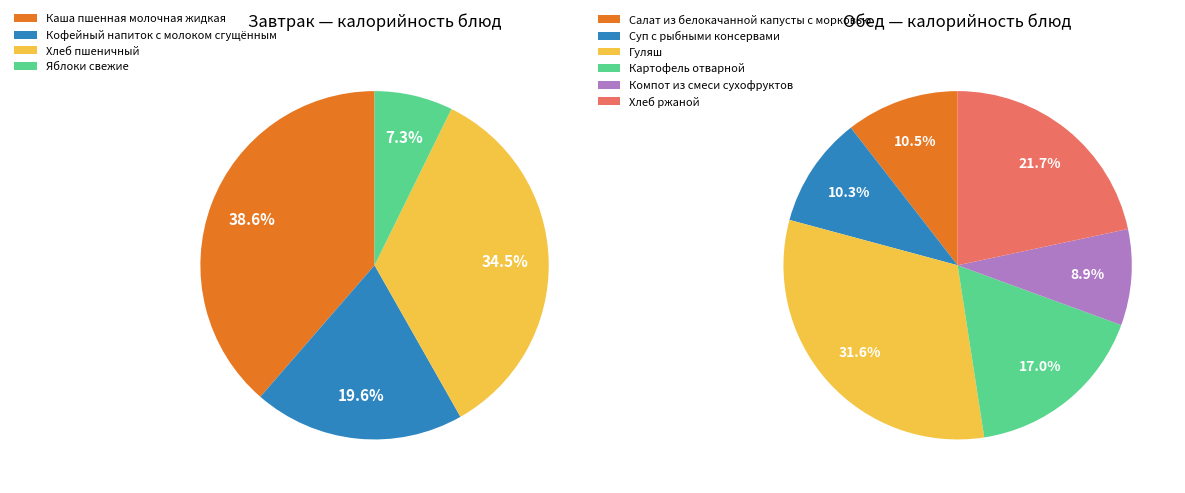

Count the number of slices in the pie.

10